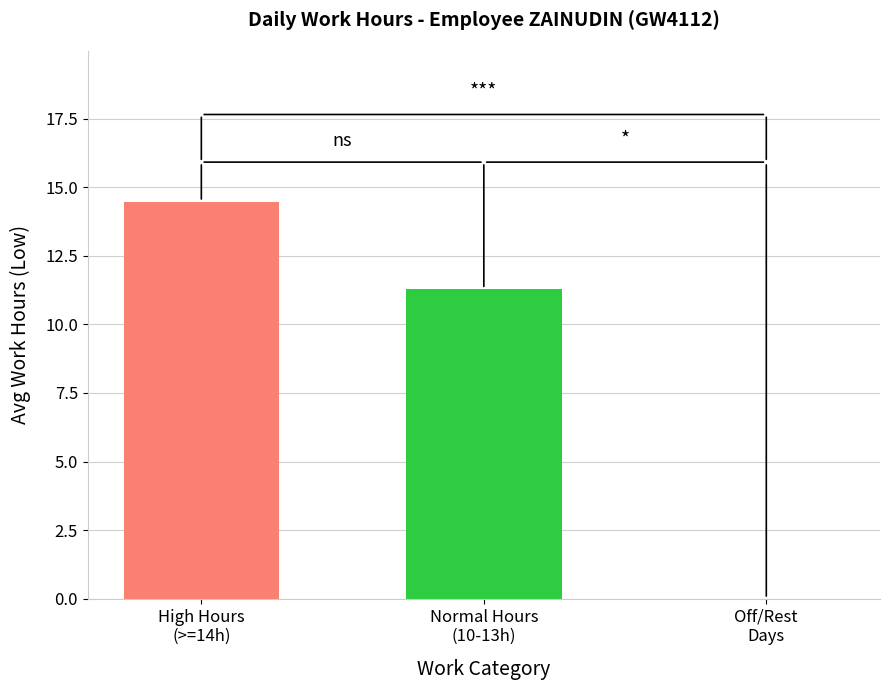

What is the sum of all values?

25.7